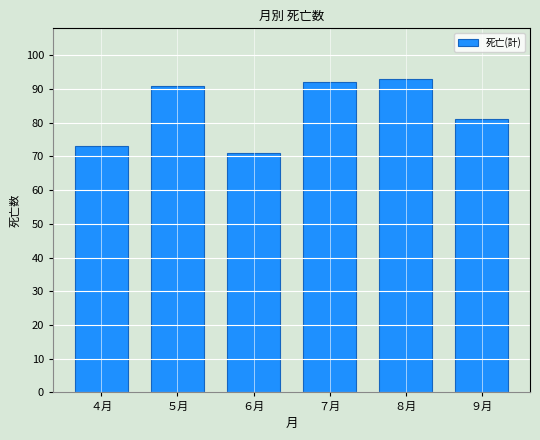

Reading right to left, list all the values displayed in this chart.

９月=81	８月=93	７月=92	６月=71	５月=91	４月=73